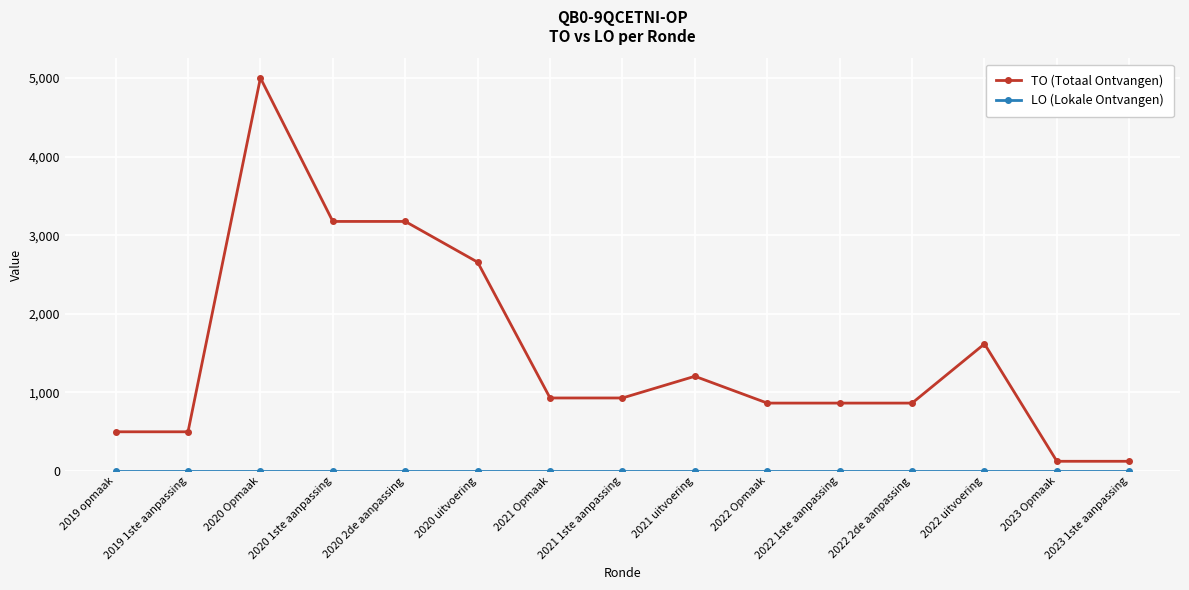

Between 2020 2de aanpassing and 2022 Opmaak, which series saw the biggest shift?

TO (Totaal Ontvangen)